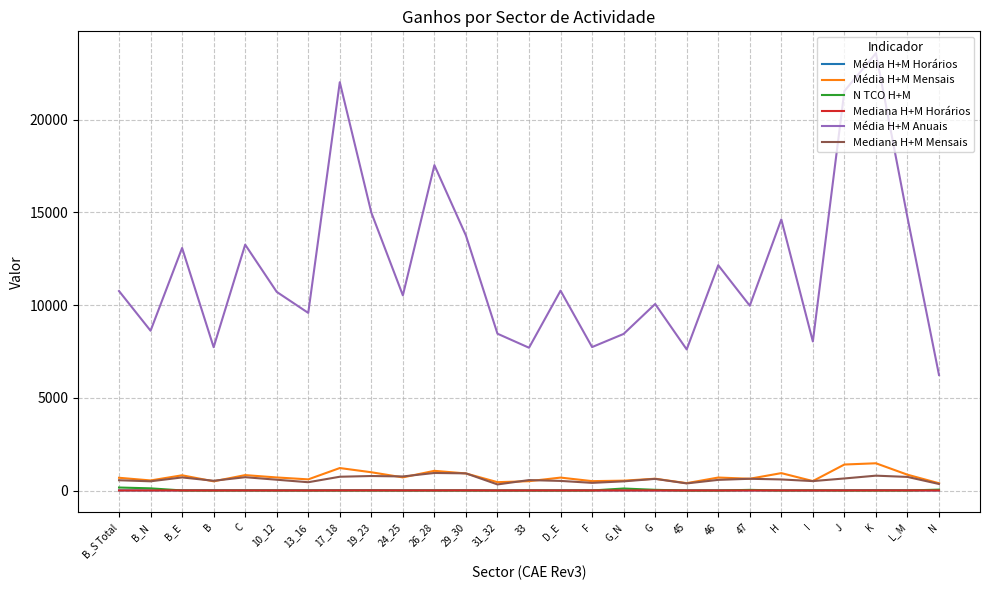

Which label corresponds to the largest value in the chart?

K